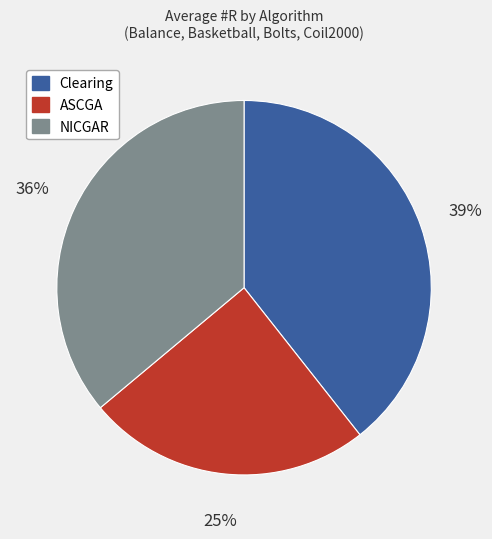

Is there a majority slice in this chart?

No